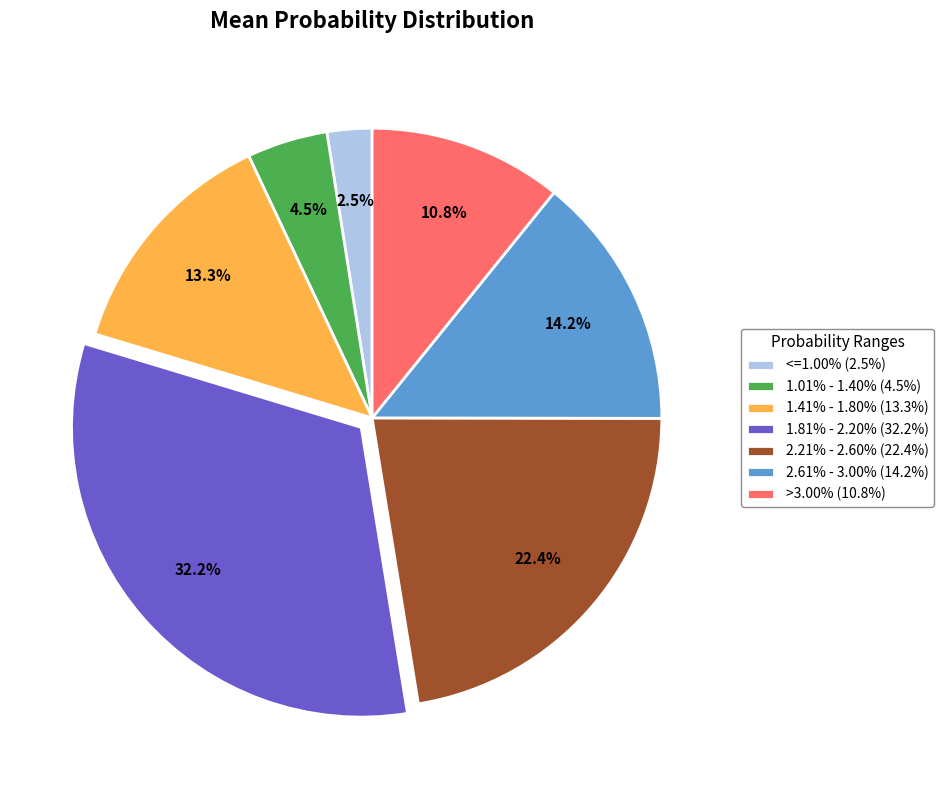

Is there a majority slice in this chart?

No